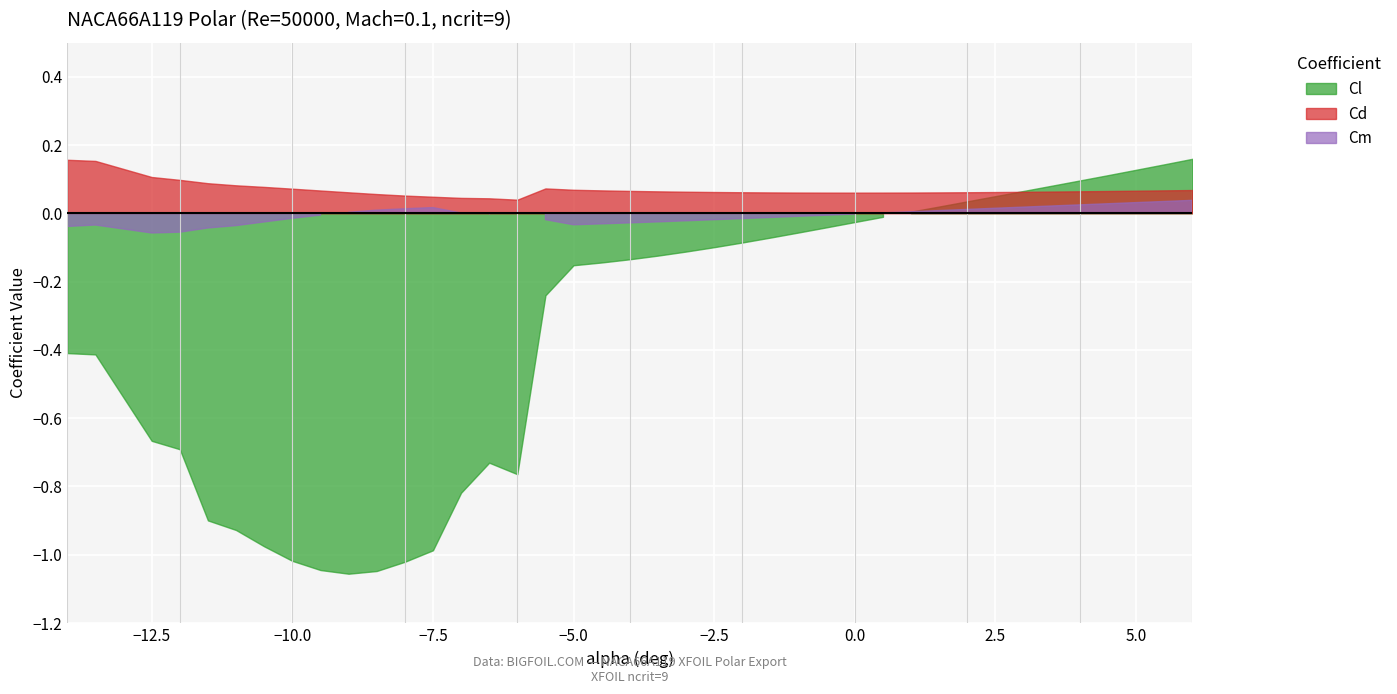

The value of Cl at 16 is -0.1. True or false?

False